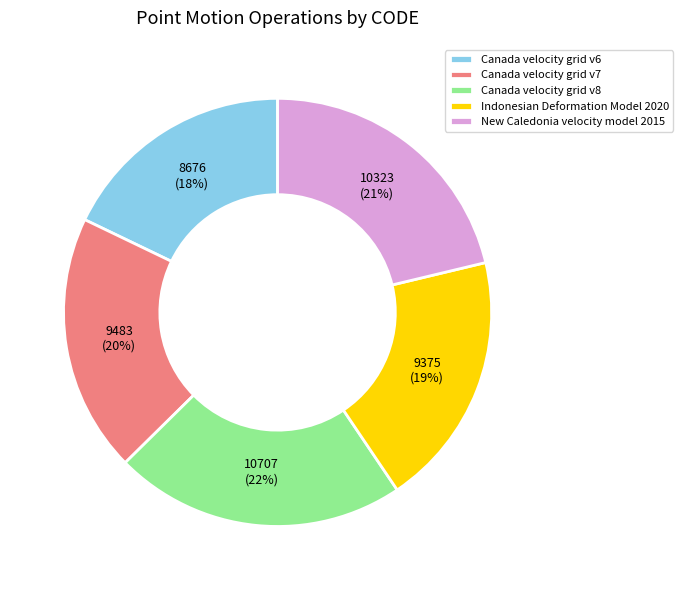

Approximately how many times larger is the value at Indonesian Deformation Model 2020 compared to Canada velocity grid v8?

0.9